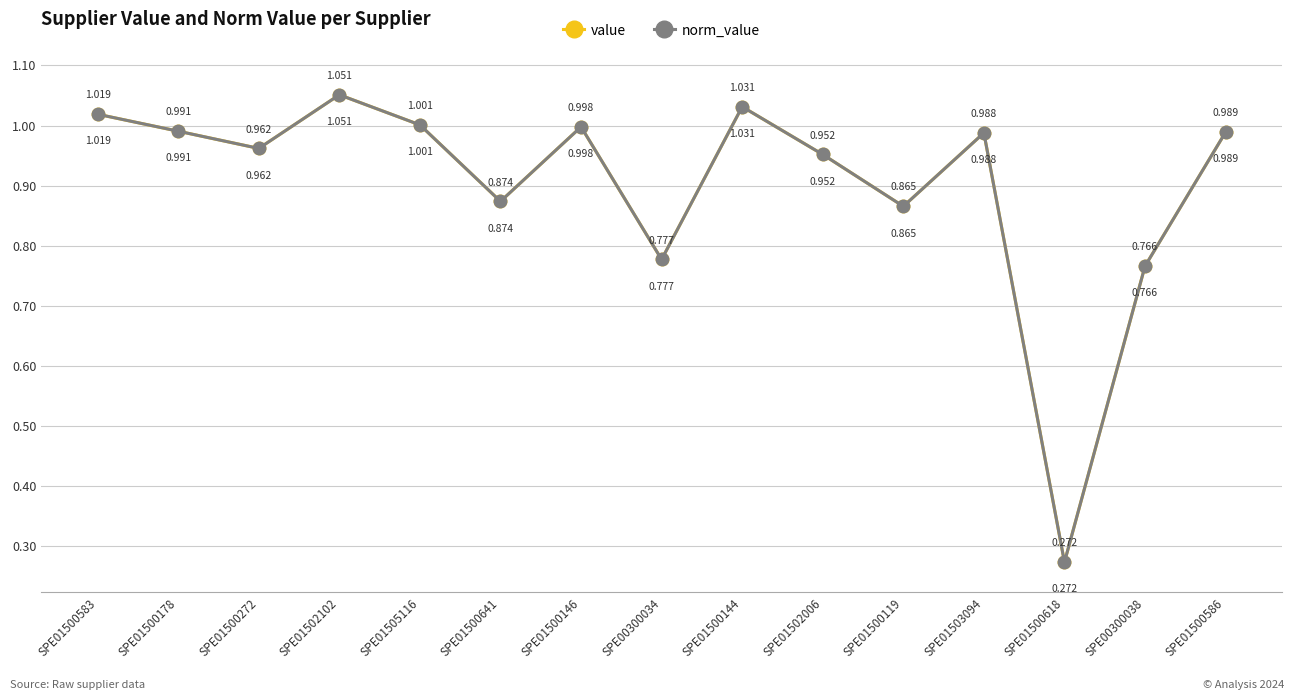

At SPE01505116, list the series in order from smallest to largest.

value, norm_value